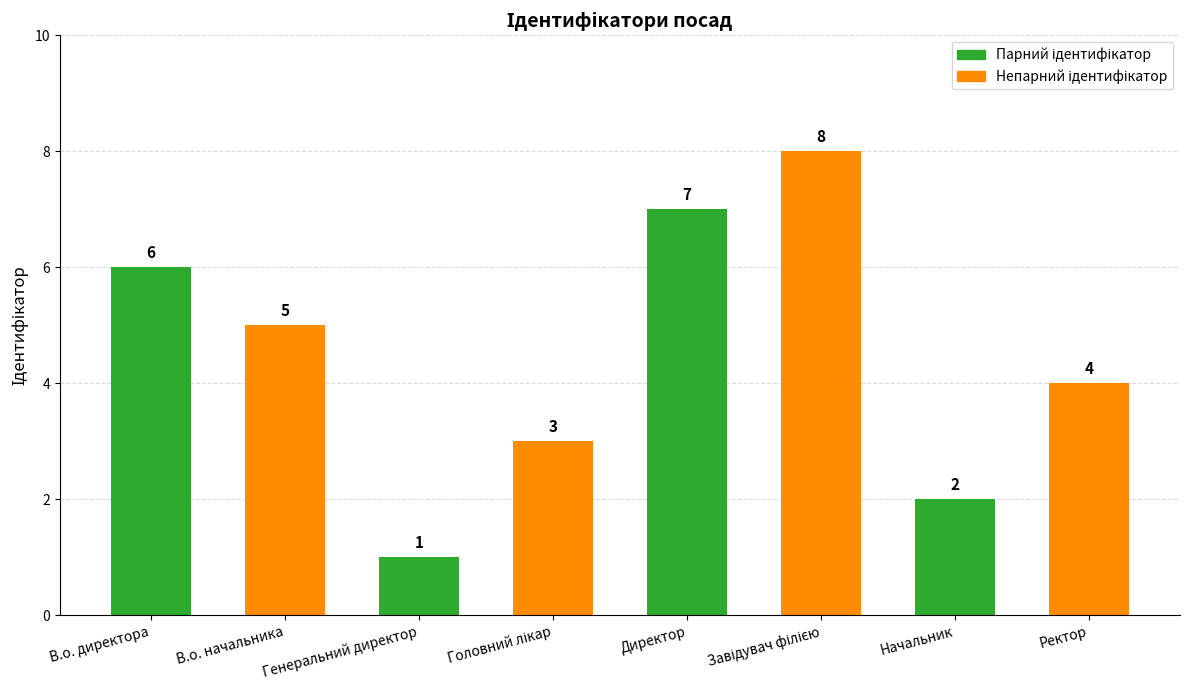

What is the sum of the values at Ректор and Директор?

11